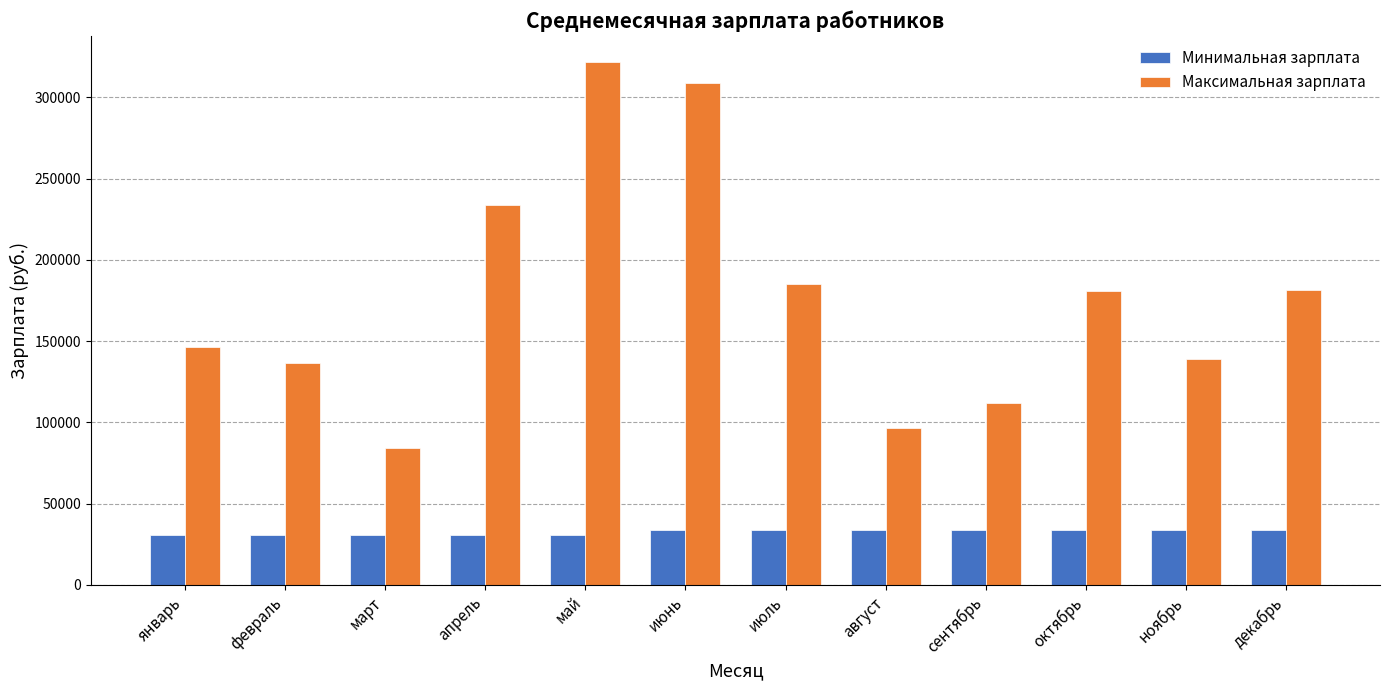

What are all the series names shown in the legend?

Минимальная зарплата, Максимальная зарплата